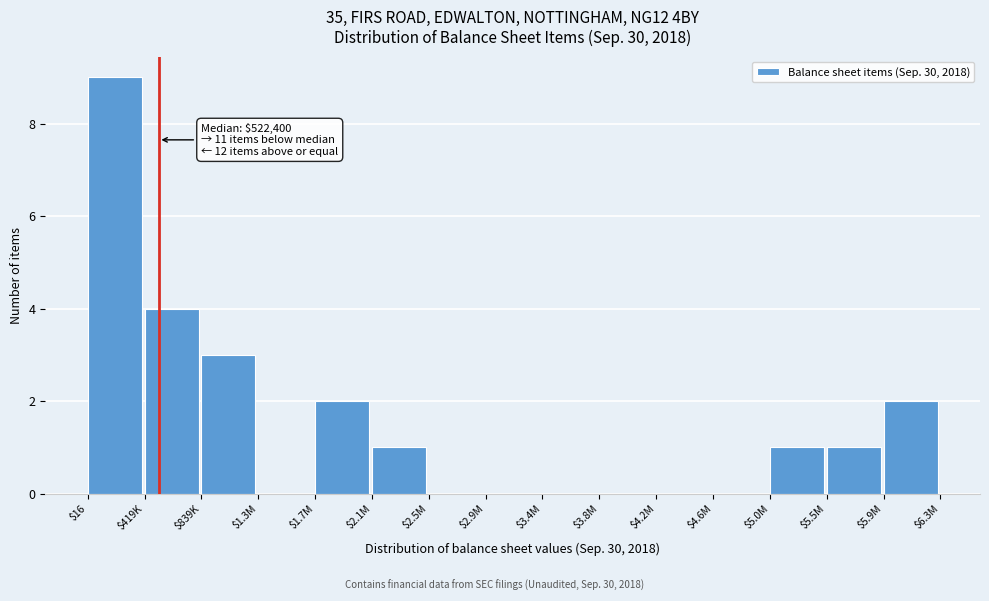

What is the approximate value at $839K?

3